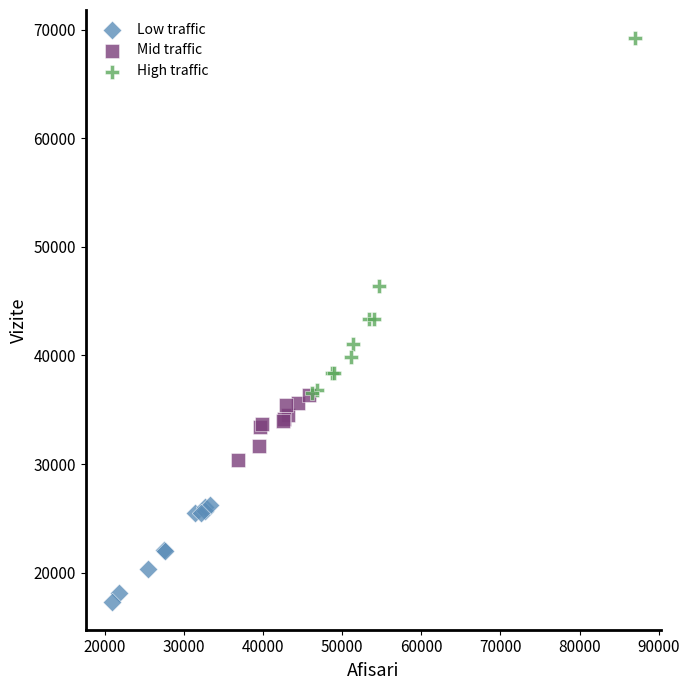

What are all the series names shown in the legend?

Low traffic, Mid traffic, High traffic